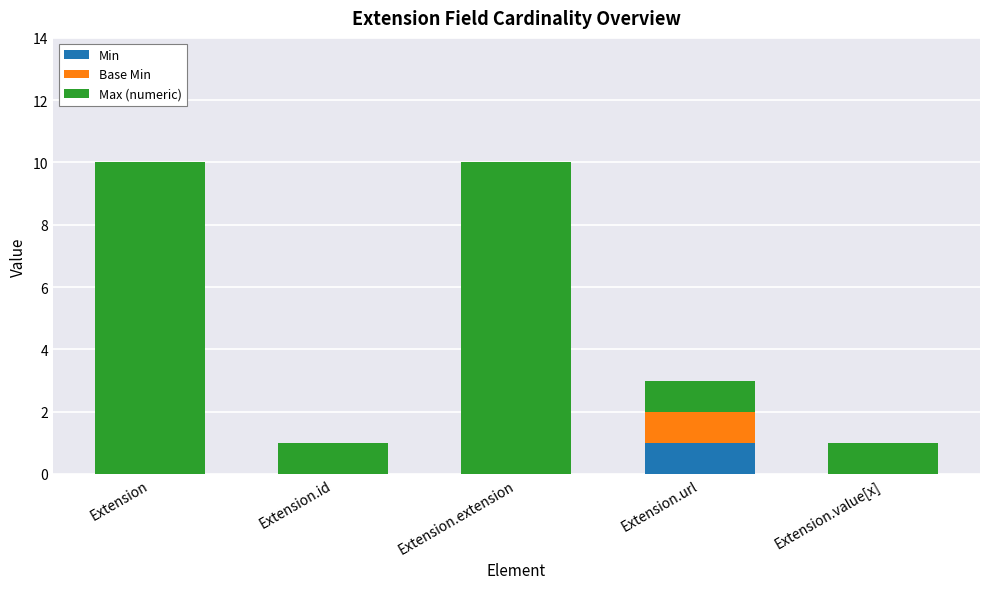

What is the total value across all series at Extension?

10